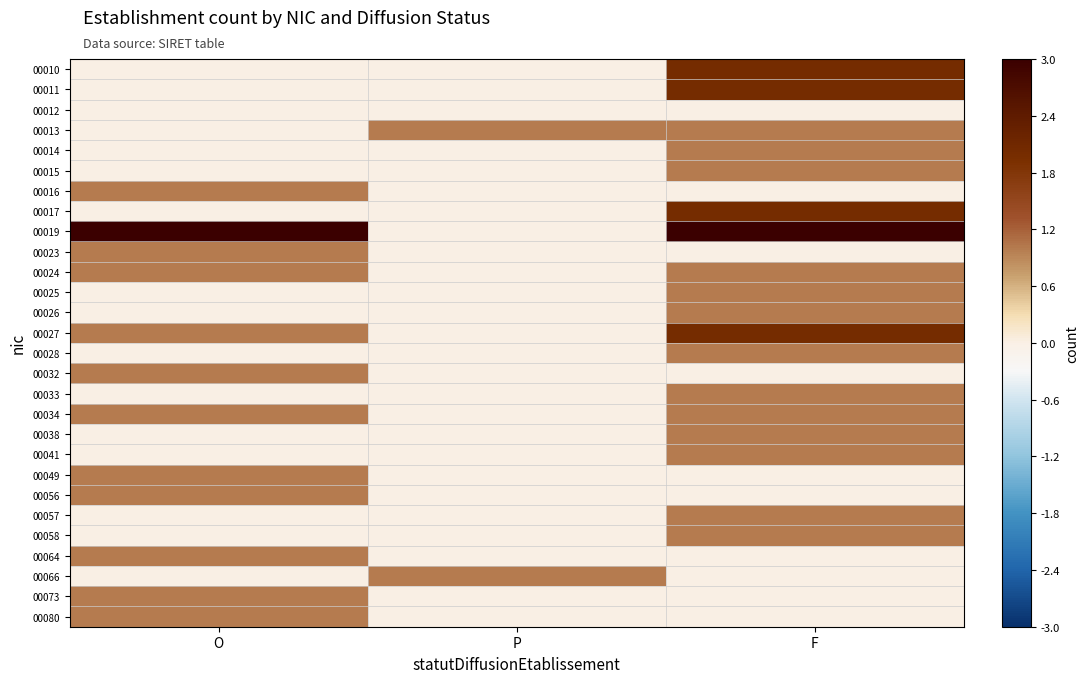

Rank the series at P from highest to lowest value.

00013, 00066, 00010, 00011, 00012, 00014, 00015, 00016, 00017, 00019, 00023, 00024, 00025, 00026, 00027, 00028, 00032, 00033, 00034, 00038, 00041, 00049, 00056, 00057, 00058, 00064, 00073, 00080